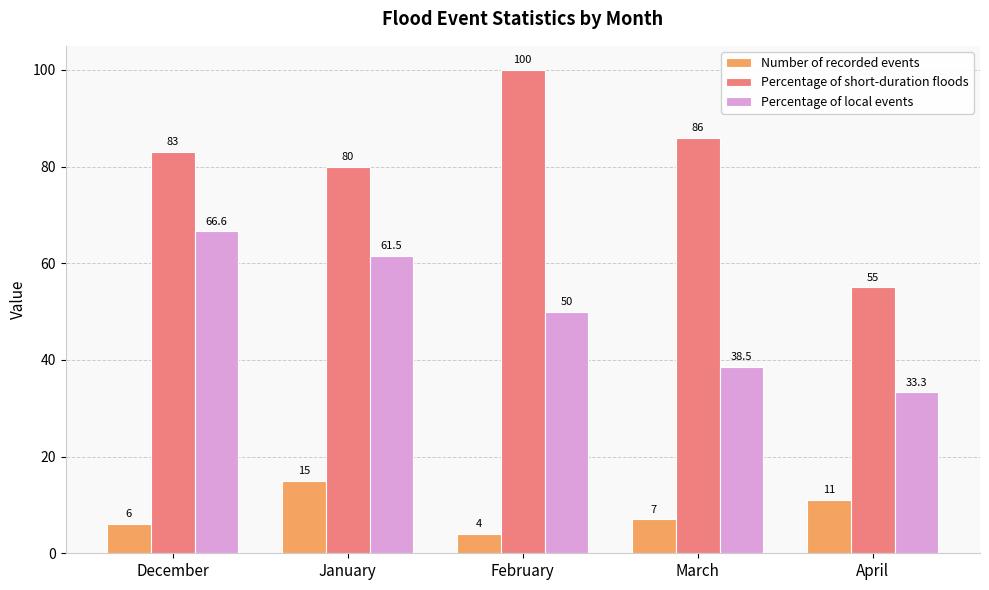

What is the maximum value for Percentage of local events?

66.6